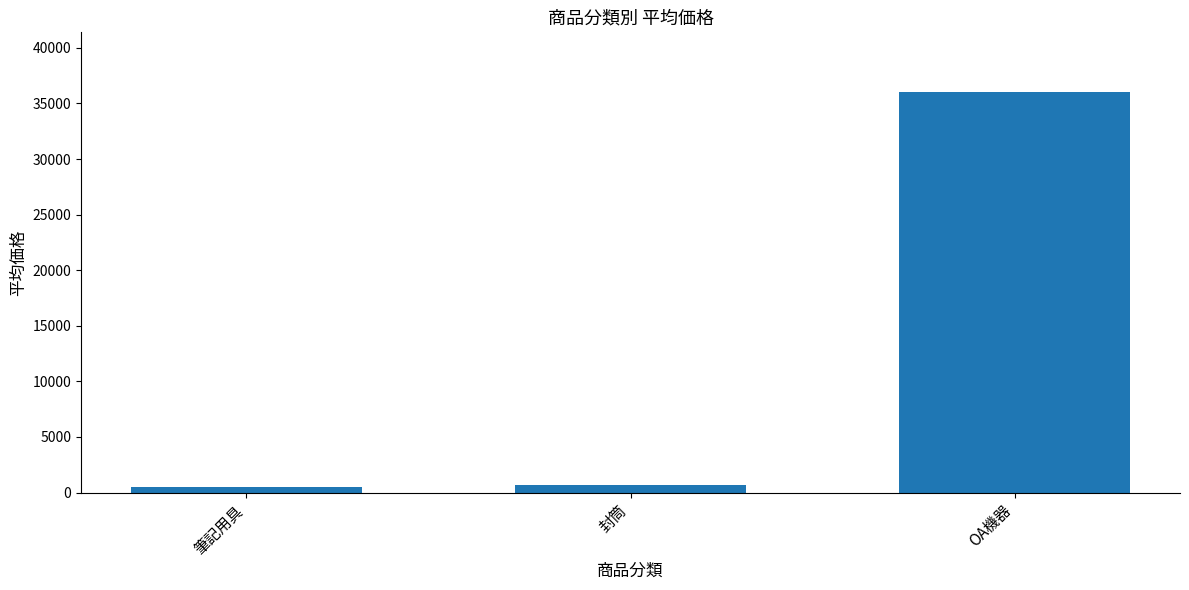

What is the sum of the values at 封筒 and 筆記用具?

1150